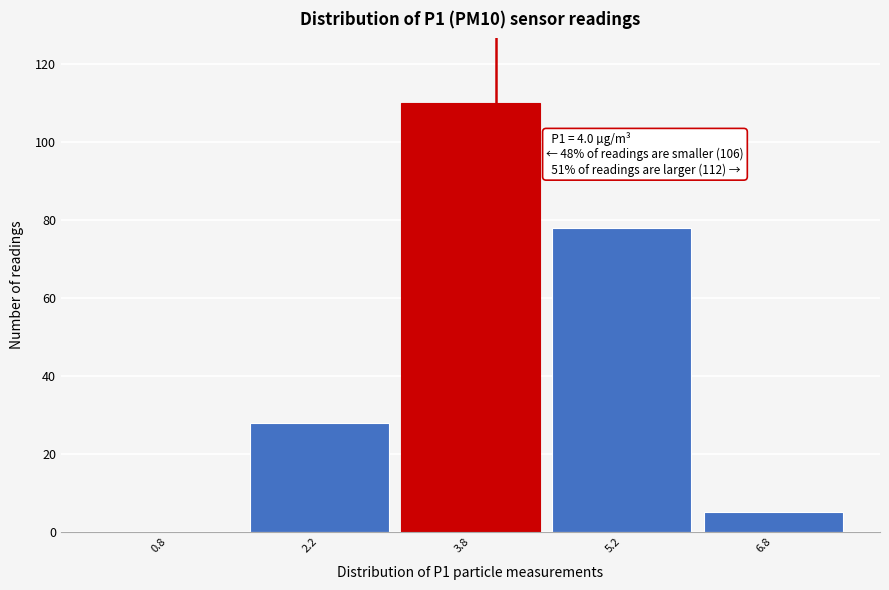

Which range on the x-axis has the tallest bar?

3.0 to 4.5